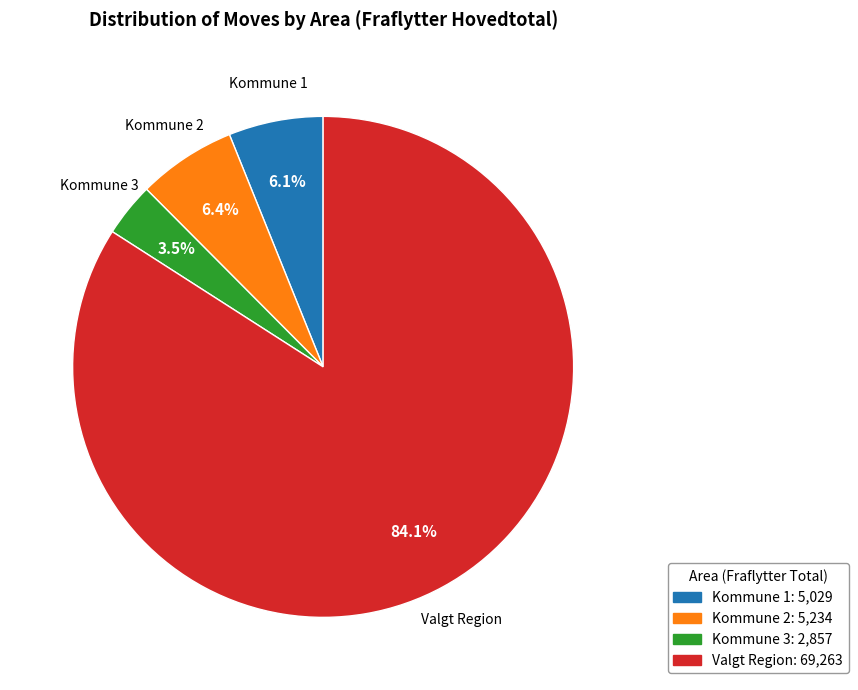

Count the number of slices in the pie.

4